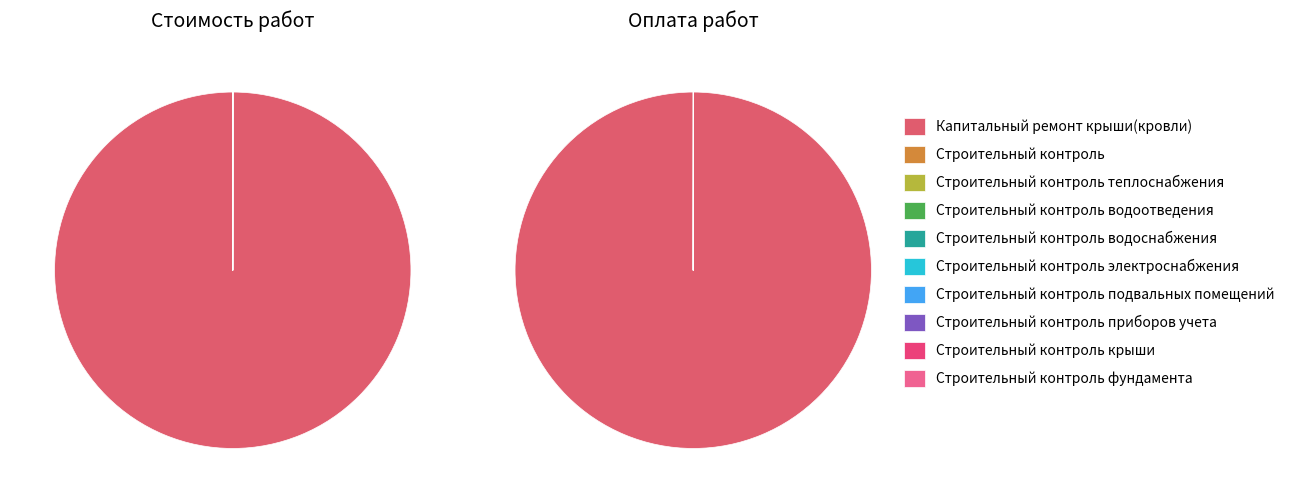

To the nearest percent, what portion does Капитальный ремонт крыши(кровли) represent?

100%